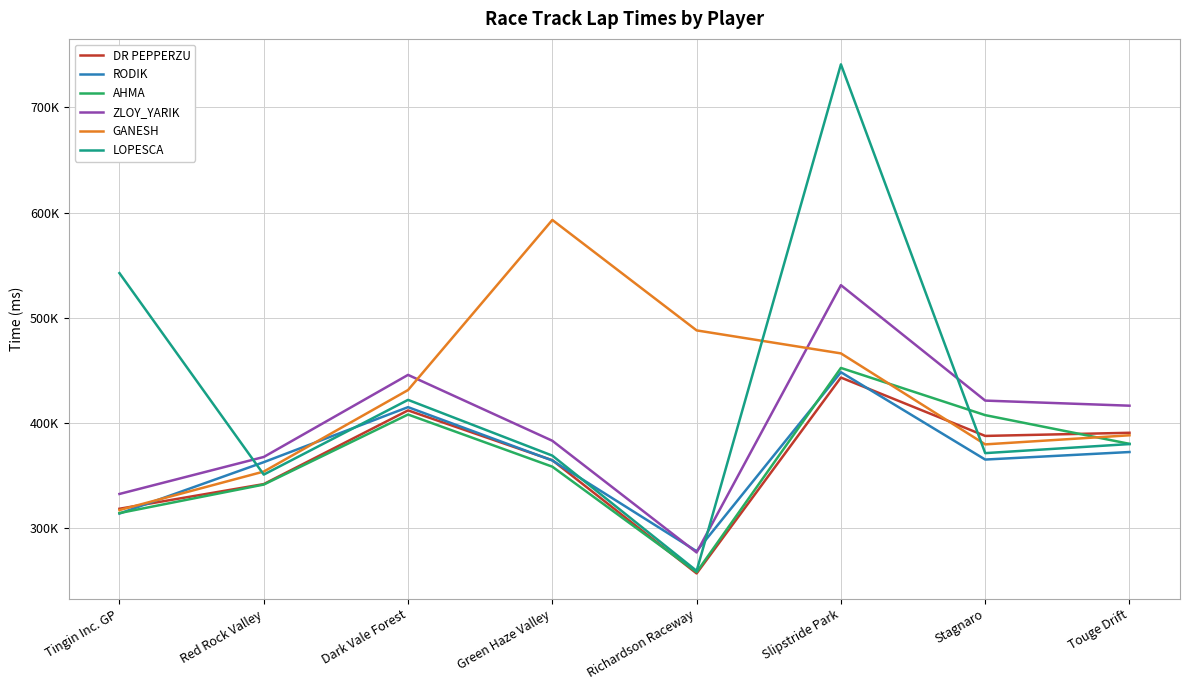

List the series in order of their peak value, lowest first.

DR PEPPERZU, RODIK, AHMA, ZLOY_YARIK, GANESH, LOPESCA